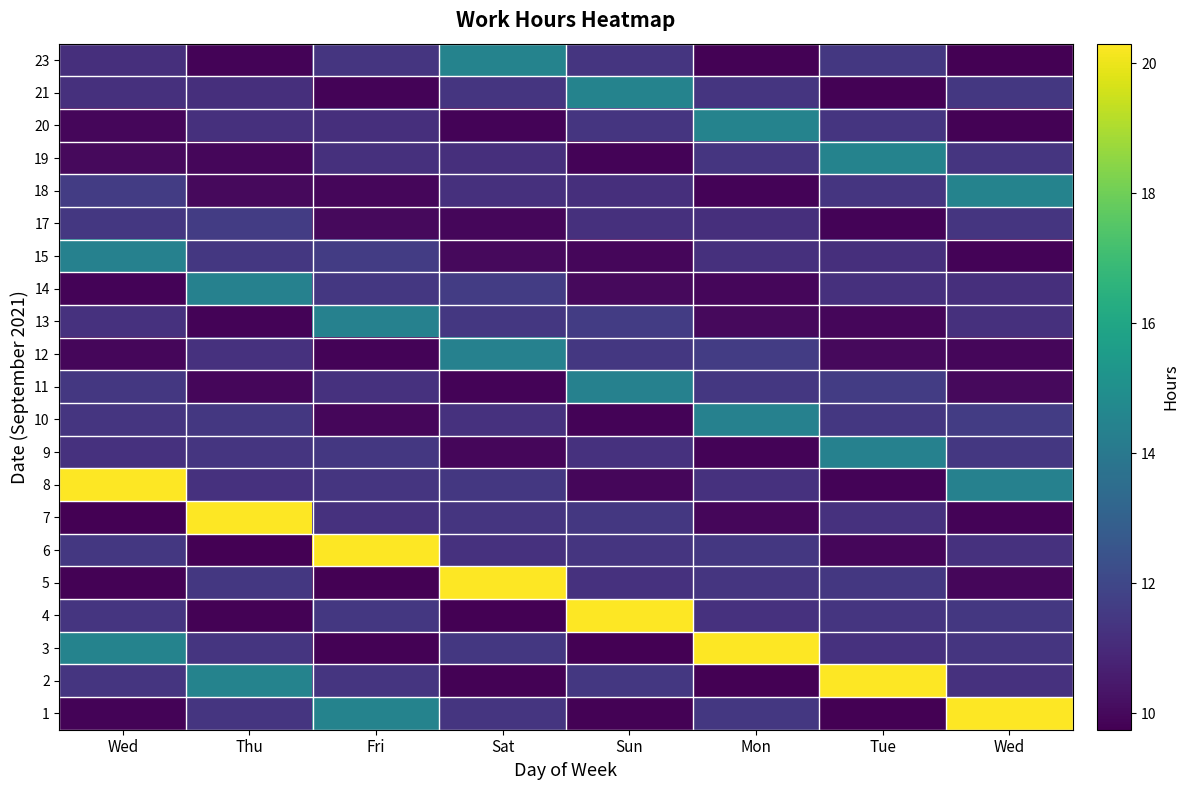

Reading right to left, transcribe all the data shown in this chart.

1: Wed=20.3	Tue=9.8	Mon=11.4	Sun=9.8	Sat=11.4	Fri=14.5	Thu=11.4	Wed=9.8
2: Wed=11.3	Tue=20.3	Mon=9.8	Sun=11.4	Sat=9.8	Fri=11.4	Thu=14.5	Wed=11.4
3: Wed=11.4	Tue=11.3	Mon=20.3	Sun=9.8	Sat=11.4	Fri=9.8	Thu=11.4	Wed=14.5
4: Wed=11.5	Tue=11.4	Mon=11.3	Sun=20.3	Sat=9.8	Fri=11.4	Thu=9.8	Wed=11.4
5: Wed=9.9	Tue=11.5	Mon=11.4	Sun=11.3	Sat=20.3	Fri=9.8	Thu=11.4	Wed=9.8
6: Wed=11.3	Tue=9.9	Mon=11.5	Sun=11.4	Sat=11.3	Fri=20.3	Thu=9.8	Wed=11.4
7: Wed=9.9	Tue=11.3	Mon=9.9	Sun=11.5	Sat=11.4	Fri=11.3	Thu=20.3	Wed=9.8
8: Wed=14.4	Tue=9.9	Mon=11.3	Sun=9.9	Sat=11.5	Fri=11.4	Thu=11.3	Wed=20.3
9: Wed=11.4	Tue=14.4	Mon=9.9	Sun=11.3	Sat=9.9	Fri=11.5	Thu=11.4	Wed=11.3
10: Wed=11.6	Tue=11.4	Mon=14.4	Sun=9.9	Sat=11.3	Fri=9.9	Thu=11.5	Wed=11.4
11: Wed=10.0	Tue=11.6	Mon=11.4	Sun=14.4	Sat=9.9	Fri=11.3	Thu=9.9	Wed=11.5
12: Wed=9.9	Tue=10.0	Mon=11.6	Sun=11.4	Sat=14.4	Fri=9.9	Thu=11.3	Wed=9.9
13: Wed=11.2	Tue=9.9	Mon=10.0	Sun=11.6	Sat=11.4	Fri=14.4	Thu=9.9	Wed=11.3
14: Wed=11.2	Tue=11.2	Mon=9.9	Sun=10.0	Sat=11.6	Fri=11.4	Thu=14.4	Wed=9.9
15: Wed=9.8	Tue=11.2	Mon=11.2	Sun=9.9	Sat=10.0	Fri=11.6	Thu=11.4	Wed=14.4
17: Wed=11.4	Tue=9.8	Mon=11.2	Sun=11.2	Sat=9.9	Fri=10.0	Thu=11.6	Wed=11.4
18: Wed=14.5	Tue=11.4	Mon=9.8	Sun=11.2	Sat=11.2	Fri=9.9	Thu=10.0	Wed=11.6
19: Wed=11.4	Tue=14.5	Mon=11.4	Sun=9.8	Sat=11.2	Fri=11.2	Thu=9.9	Wed=10.0
20: Wed=9.8	Tue=11.4	Mon=14.5	Sun=11.4	Sat=9.8	Fri=11.2	Thu=11.2	Wed=9.9
21: Wed=11.4	Tue=9.8	Mon=11.4	Sun=14.5	Sat=11.4	Fri=9.8	Thu=11.2	Wed=11.2
23: Wed=9.8	Tue=11.4	Mon=9.8	Sun=11.4	Sat=14.5	Fri=11.4	Thu=9.8	Wed=11.2